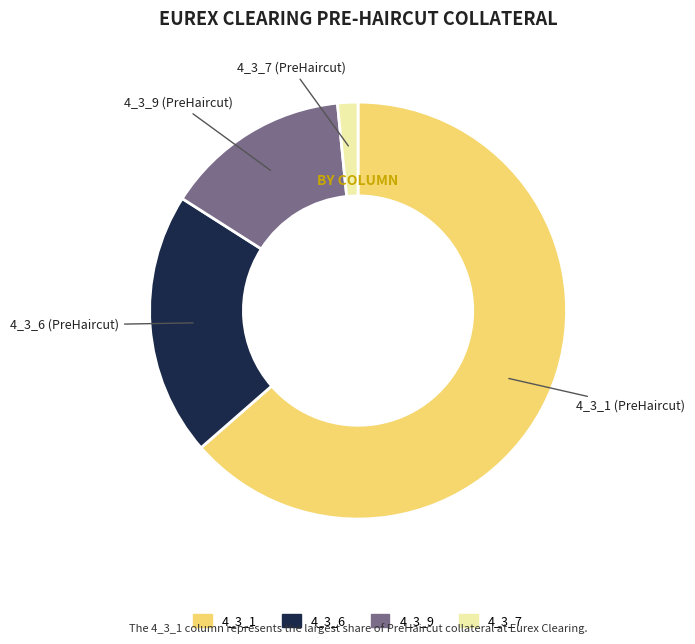

What is the largest slice in the pie chart?

4_3_1